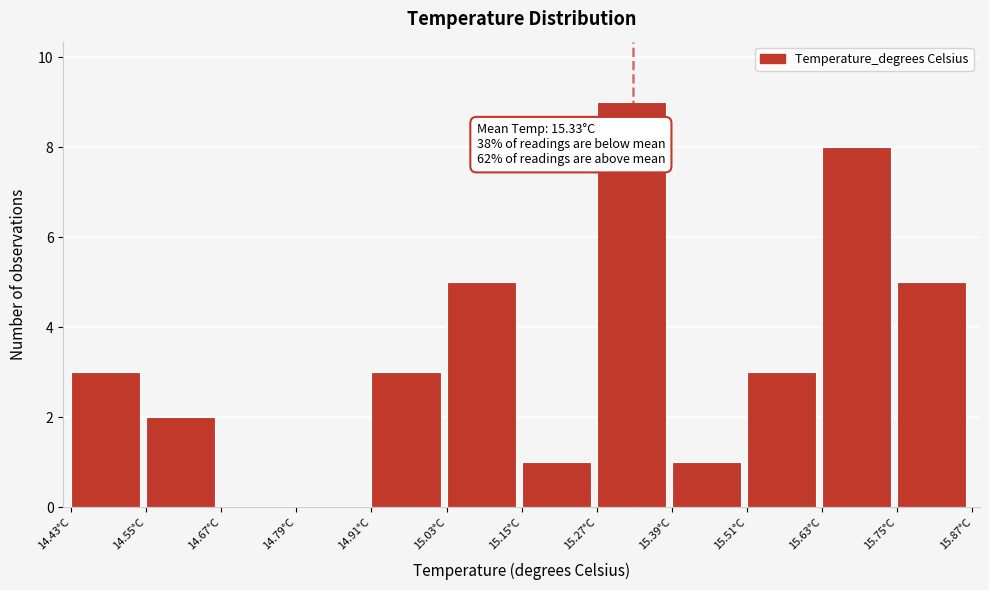

Over which range of the x-axis is the bar tallest?

15.26 to 15.38